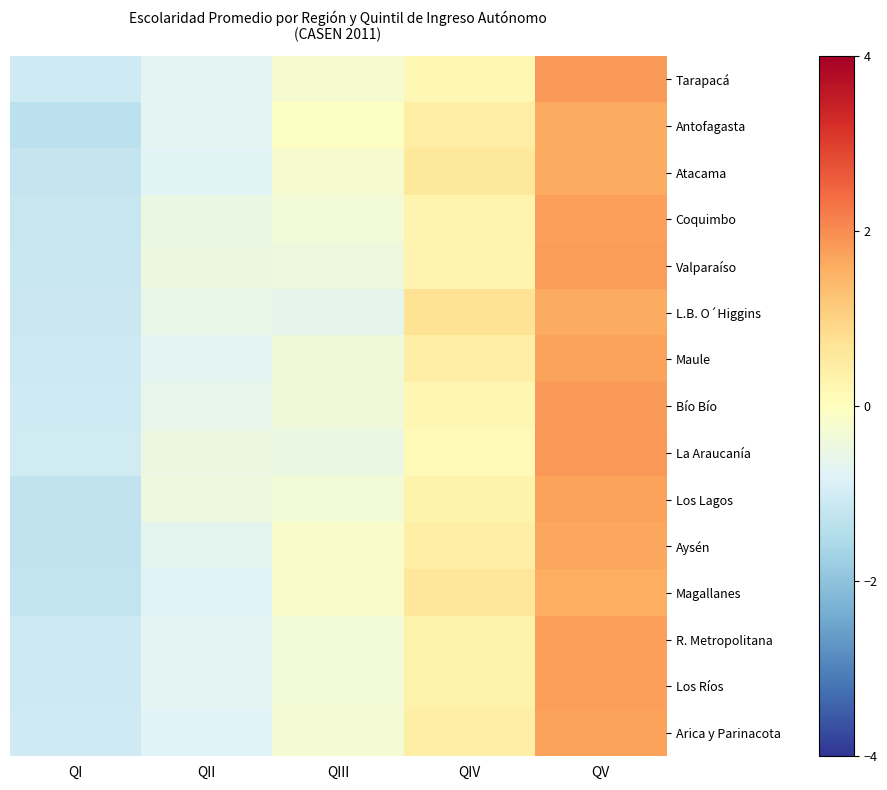

Reading left to right, list all the values displayed in this chart.

Tarapacá: QI=-1.1	QII=-0.7	QIII=-0.2	QIV=0.2	QV=1.8
Antofagasta: QI=-1.3	QII=-0.7	QIII=-0.0	QIV=0.4	QV=1.6
Atacama: QI=-1.2	QII=-0.8	QIII=-0.2	QIV=0.6	QV=1.6
Coquimbo: QI=-1.2	QII=-0.5	QIII=-0.3	QIV=0.3	QV=1.8
Valparaíso: QI=-1.1	QII=-0.5	QIII=-0.4	QIV=0.3	QV=1.8
L.B. O´Higgins: QI=-1.1	QII=-0.6	QIII=-0.6	QIV=0.7	QV=1.6
Maule: QI=-1.1	QII=-0.7	QIII=-0.4	QIV=0.4	QV=1.7
Bío Bío: QI=-1.0	QII=-0.6	QIII=-0.4	QIV=0.2	QV=1.8
La Araucanía: QI=-1.0	QII=-0.5	QIII=-0.5	QIV=0.1	QV=1.9
Los Lagos: QI=-1.3	QII=-0.5	QIII=-0.3	QIV=0.3	QV=1.7
Aysén: QI=-1.3	QII=-0.7	QIII=-0.1	QIV=0.4	QV=1.7
Magallanes: QI=-1.2	QII=-0.8	QIII=-0.1	QIV=0.6	QV=1.6
R. Metropolitana: QI=-1.1	QII=-0.7	QIII=-0.3	QIV=0.3	QV=1.8
Los Ríos: QI=-1.1	QII=-0.7	QIII=-0.3	QIV=0.3	QV=1.8
Arica y Parinacota: QI=-1.1	QII=-0.8	QIII=-0.3	QIV=0.4	QV=1.7